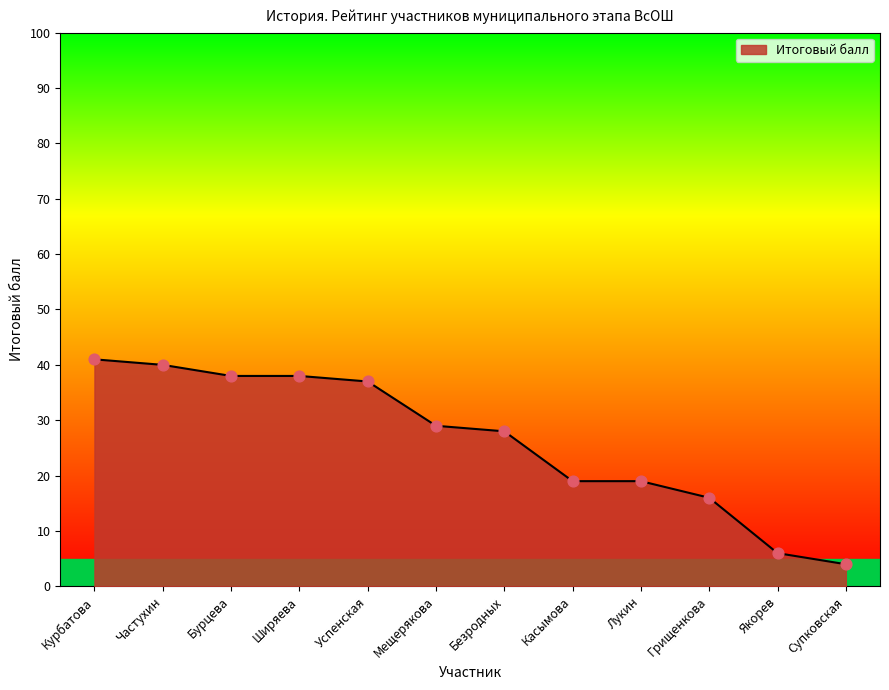

Which has a higher value, Якорев or Частухин?

Частухин